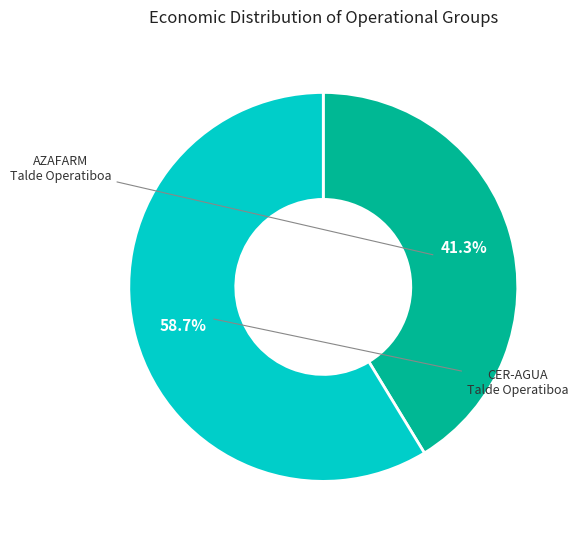

Combined, do AZAFARM Talde Operatiboa and CER-AGUA Talde Operatiboa account for over 50%?

Yes